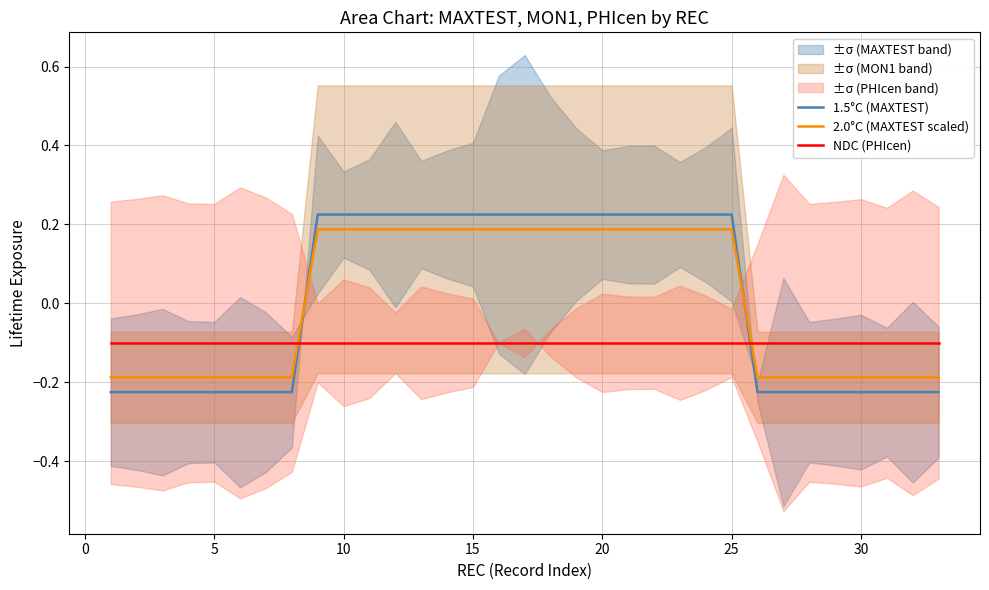

True or false: 1.5°C (MAXTEST) has more than 1 points higher than both neighbors.

False